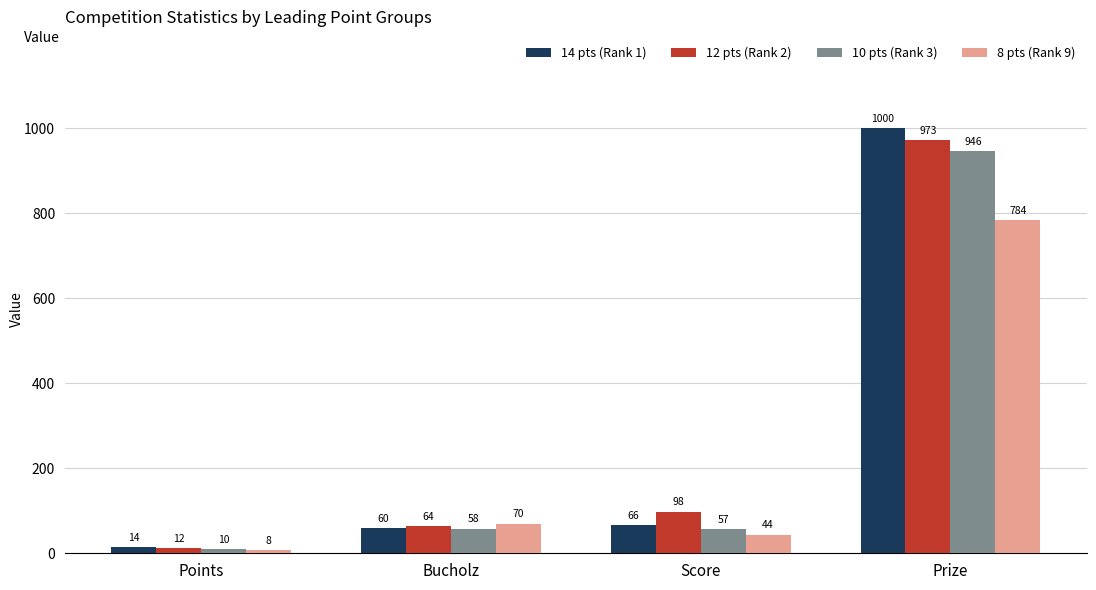

What is the maximum value shown in the chart?

1000